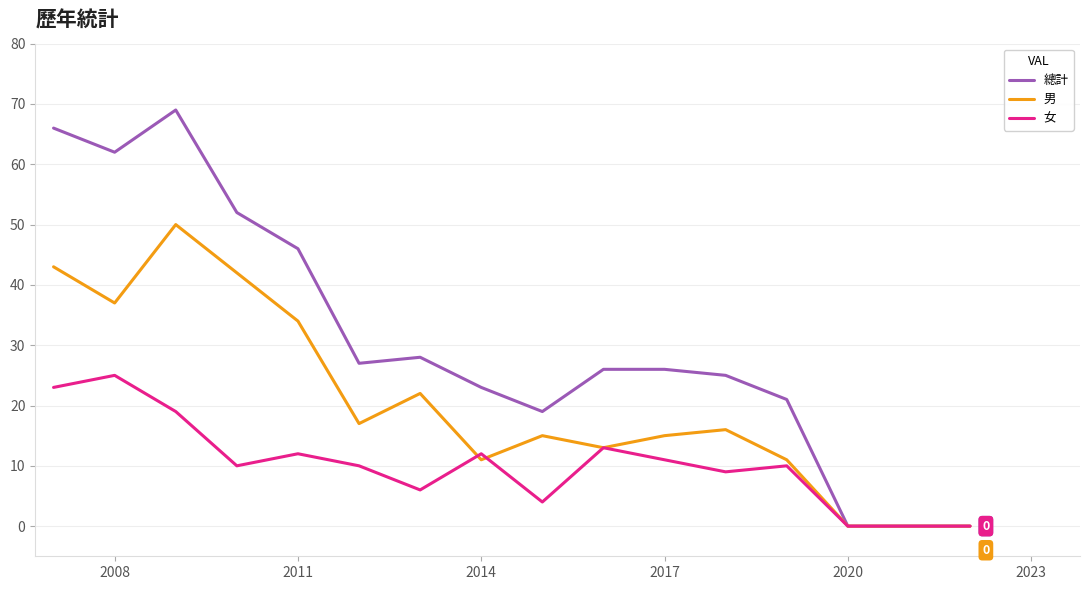

What are all the series names shown in the legend?

總計, 男, 女